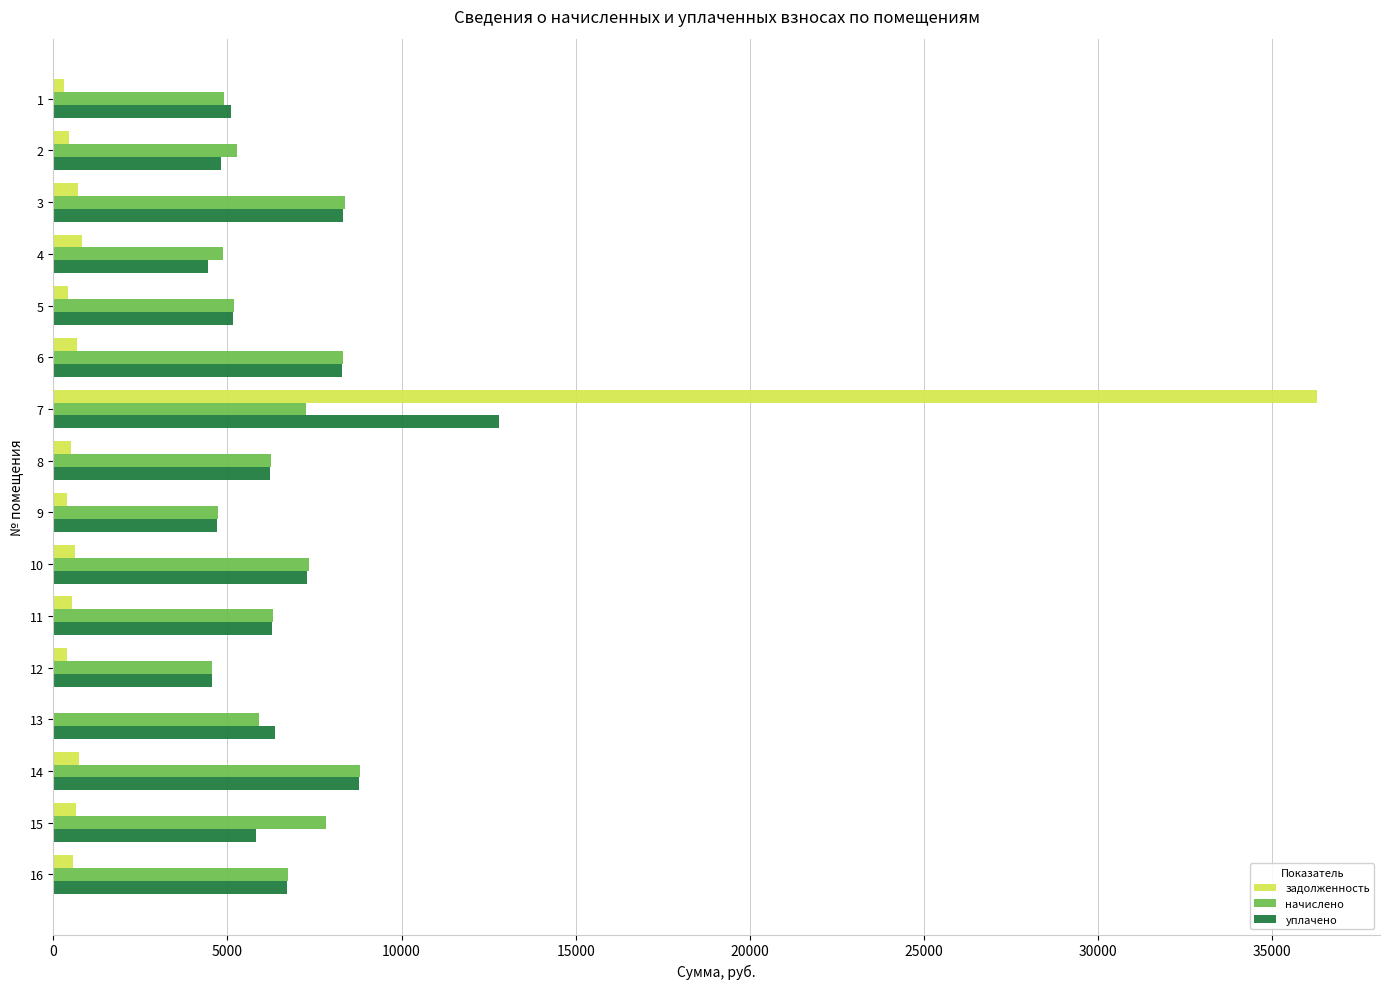

Which series changed the most between 2 and 3?

уплачено